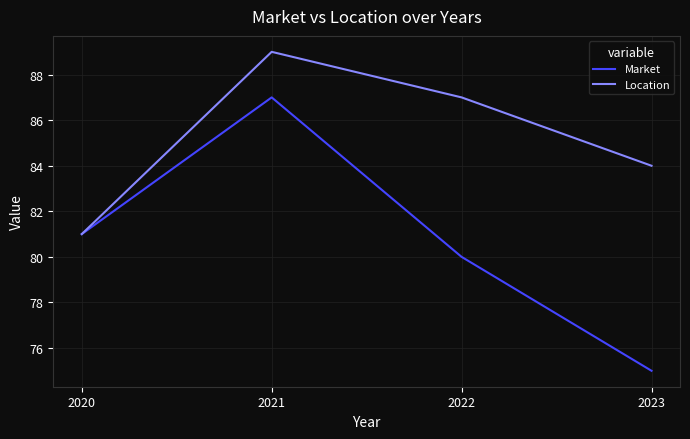

What are all the series names shown in the legend?

Market, Location